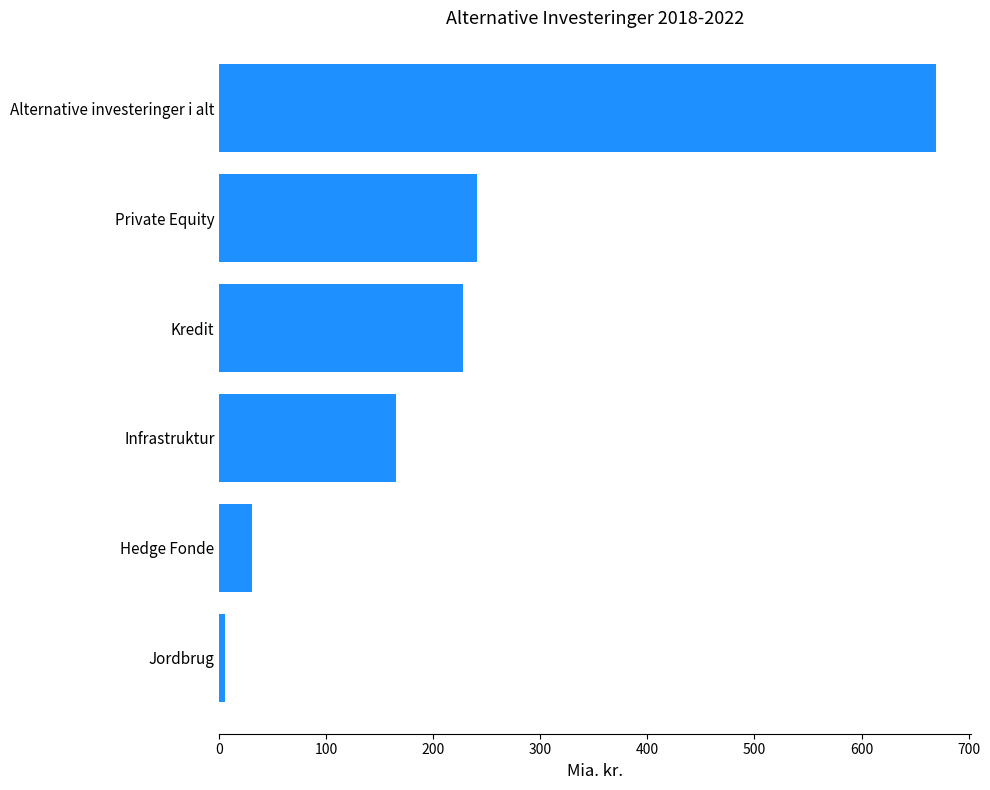

What is the change in value from Infrastruktur to Private Equity?

+75.8